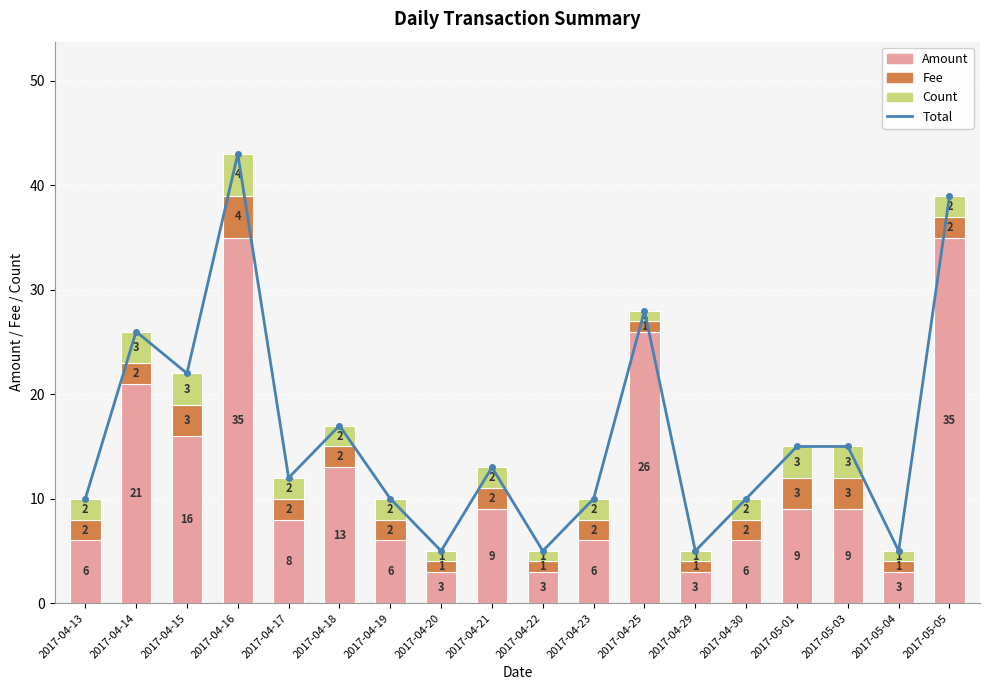

What is the total value across all series at 2017-04-29?

10